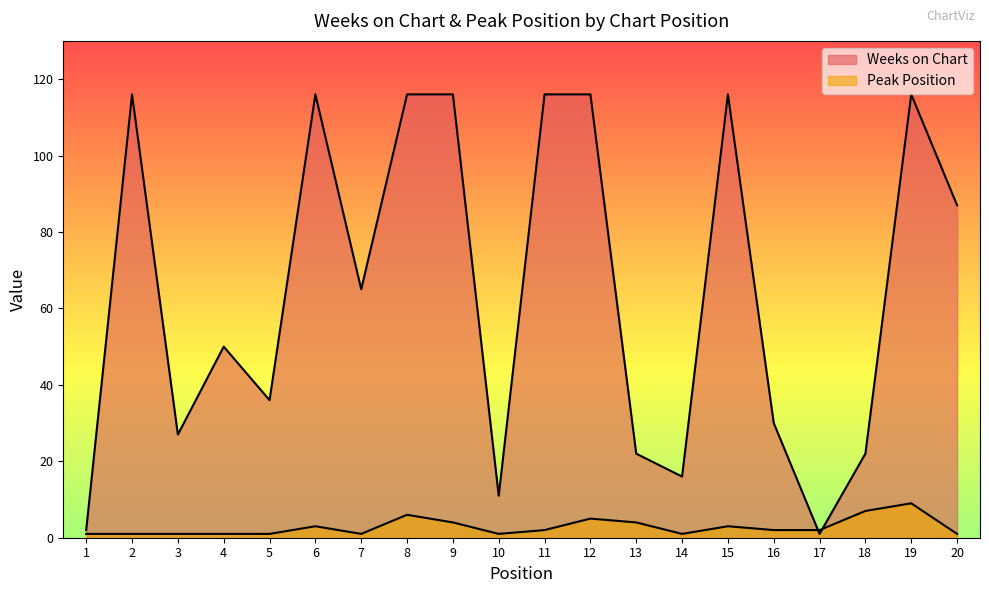

How many interior local valleys does the Weeks on Chart series have?

6